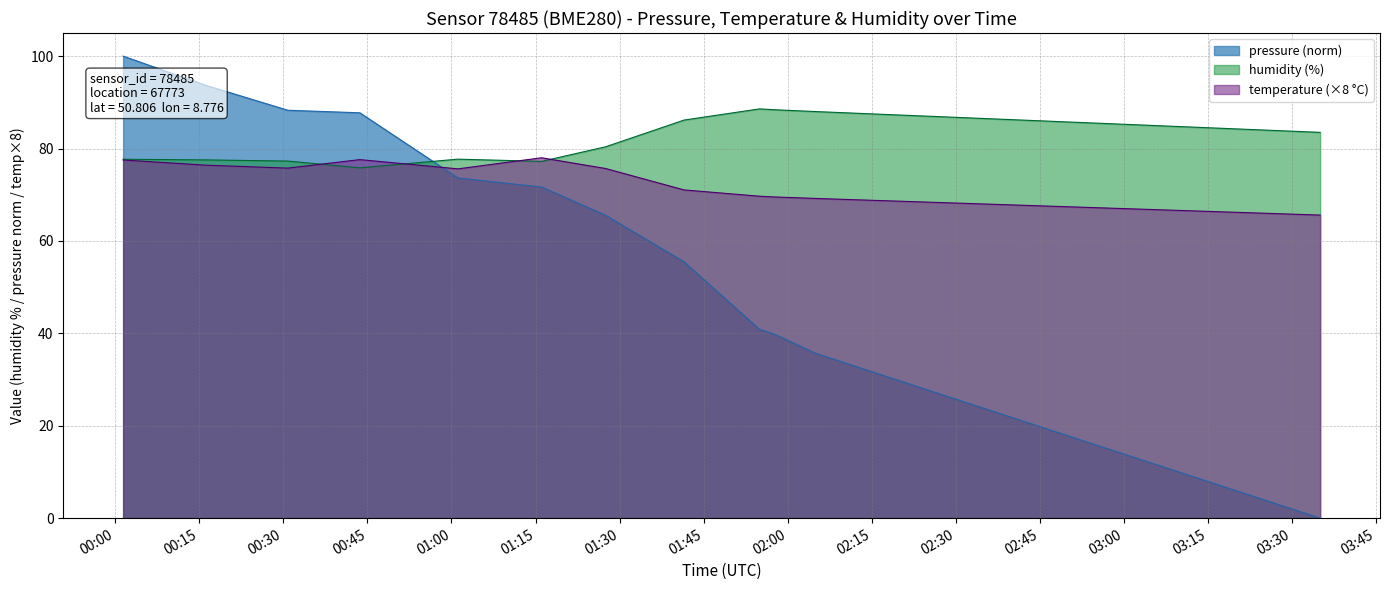

What is the highest value of the pressure series?

100.0